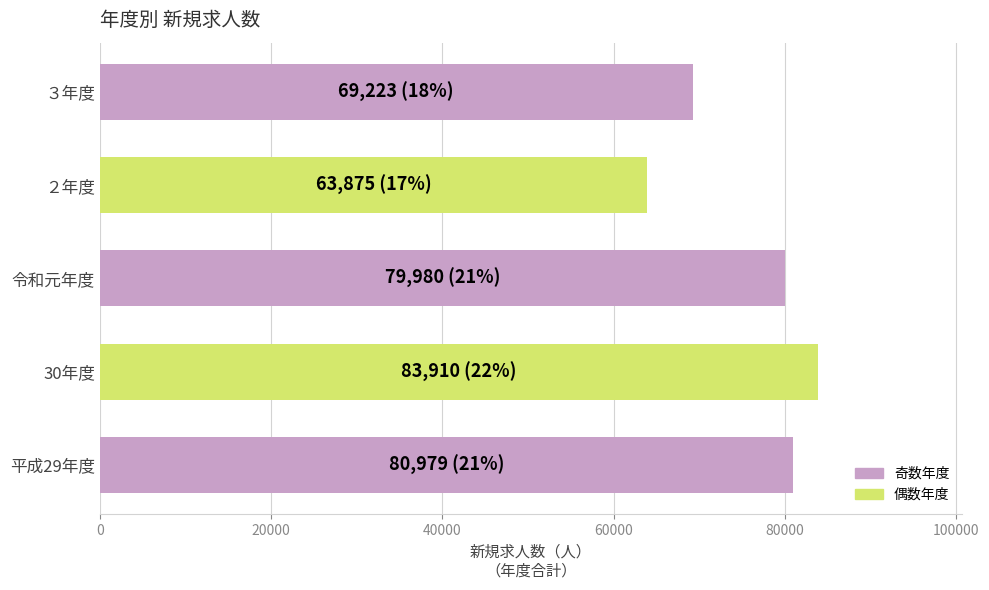

What is the minimum value shown in the chart?

63875